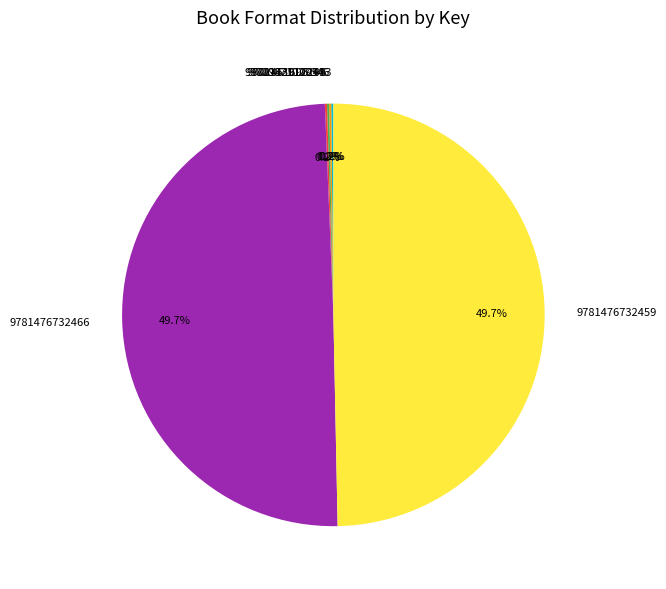

Is there a majority slice in this chart?

No